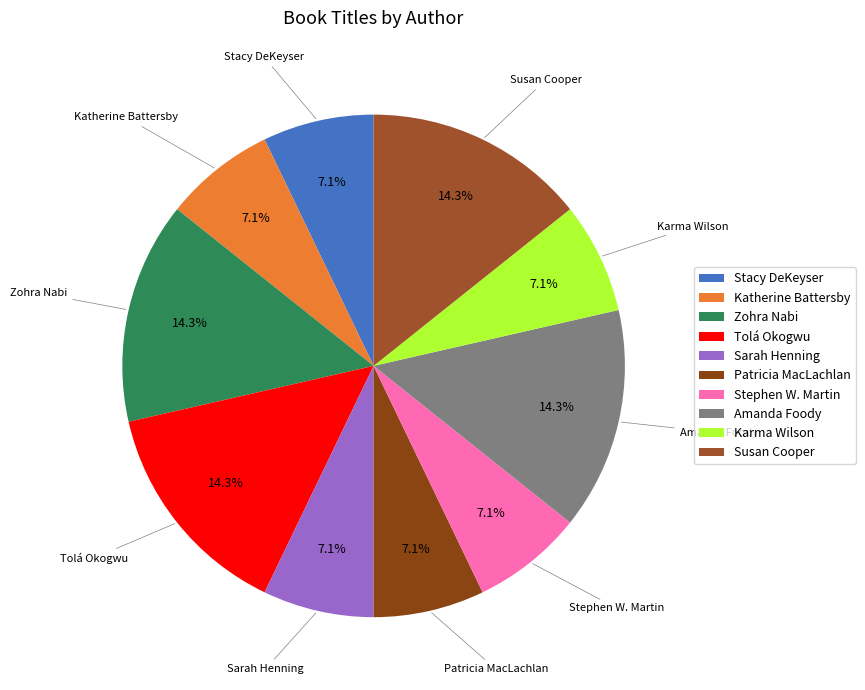

Is there any slice that represents more than half of the pie?

No